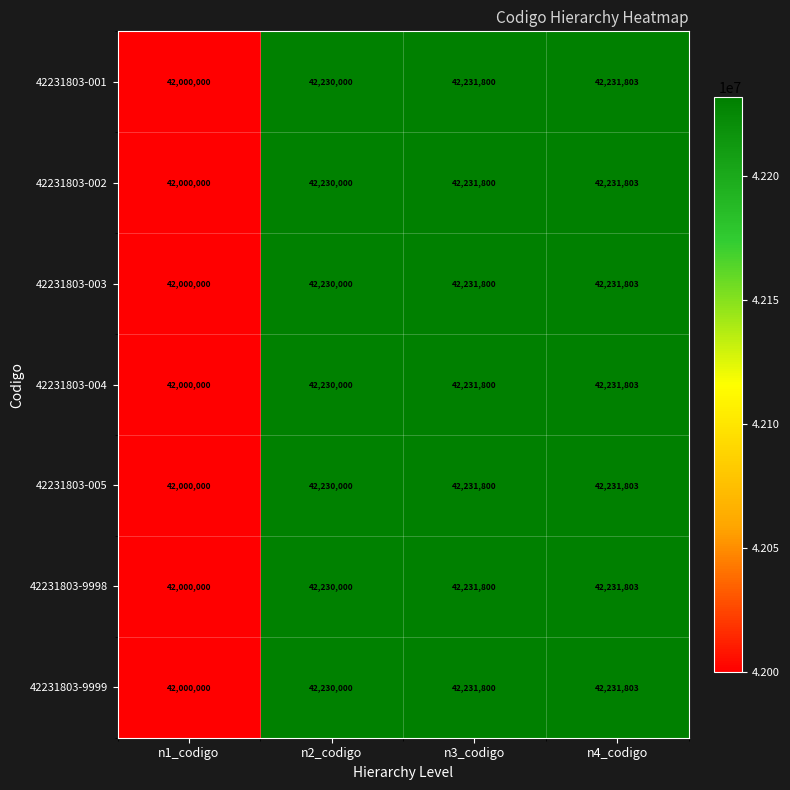

Is it true that 42231803-9999 equals 27014712 at n2_codigo?

False